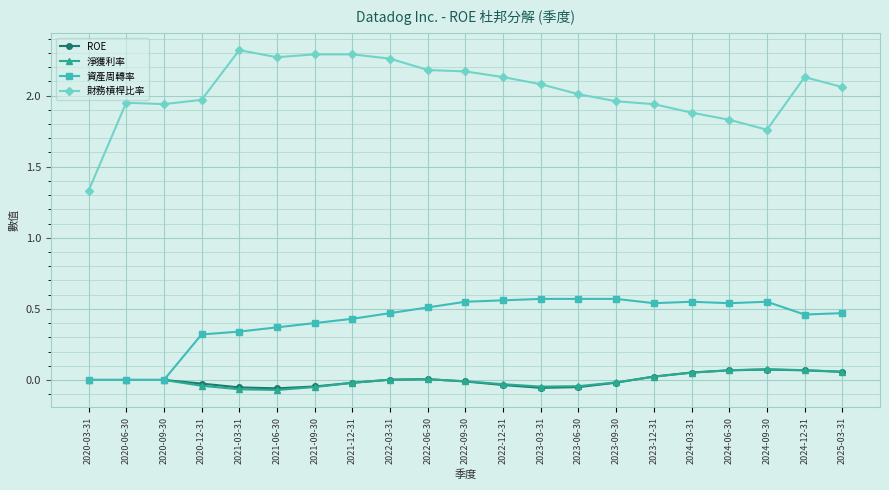

How many data points does each series have?

21